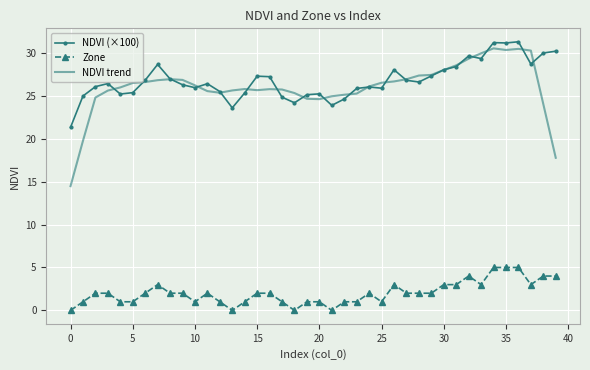

True or false: Zone and NDVI (×100) cross at least once.

False